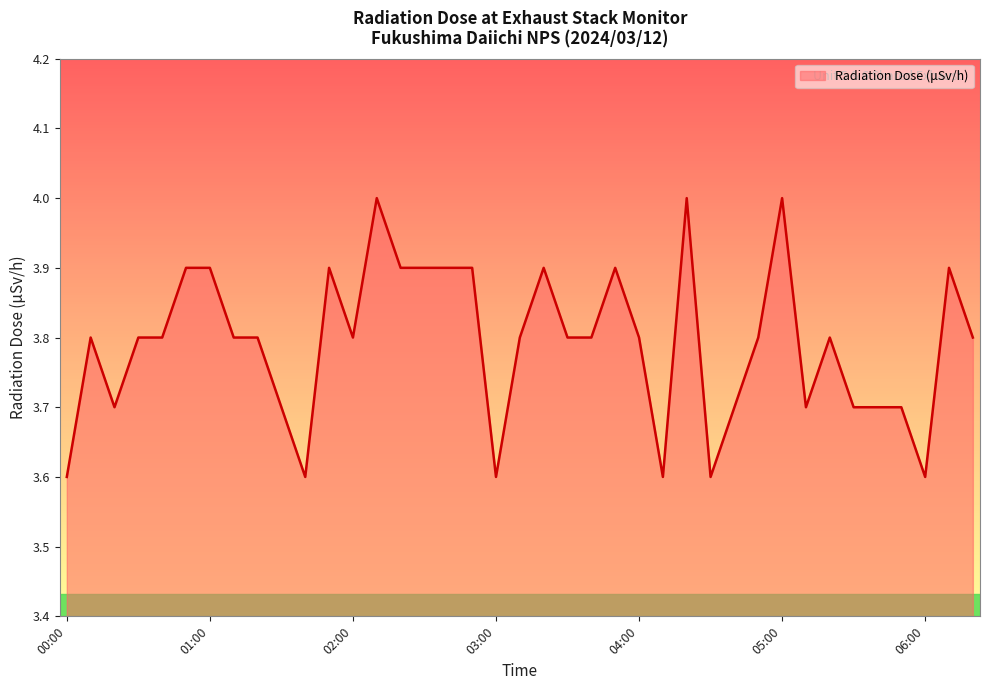

What is the difference between the maximum and minimum values?

0.4